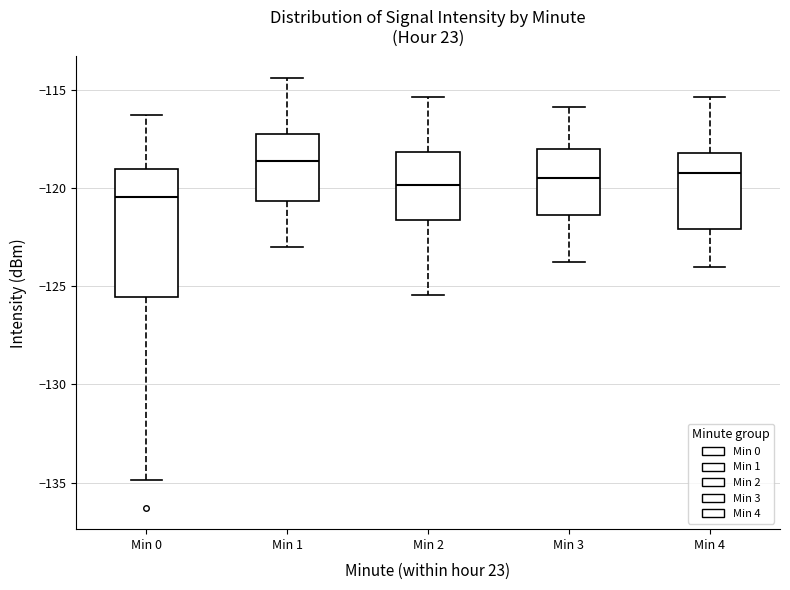

Which box is the tallest, from its lower edge to its upper edge?

Min 0